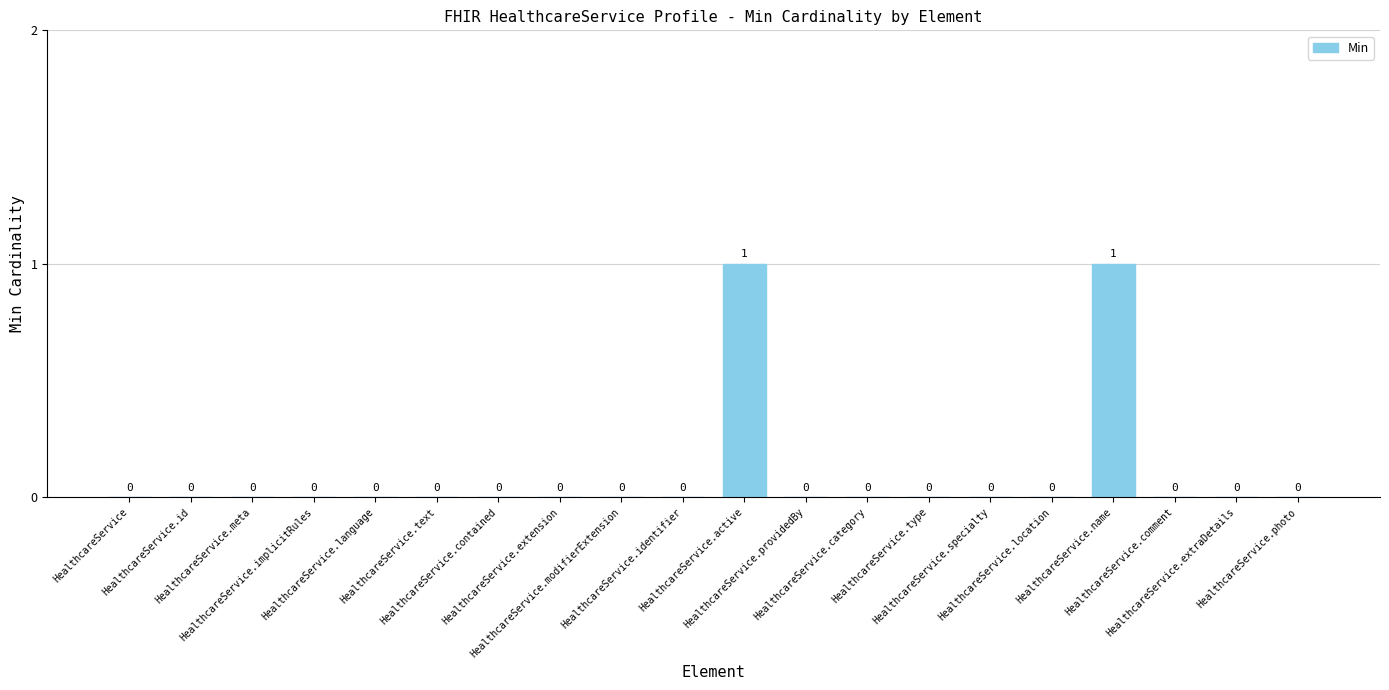

How many values are between 0 and 1?

20